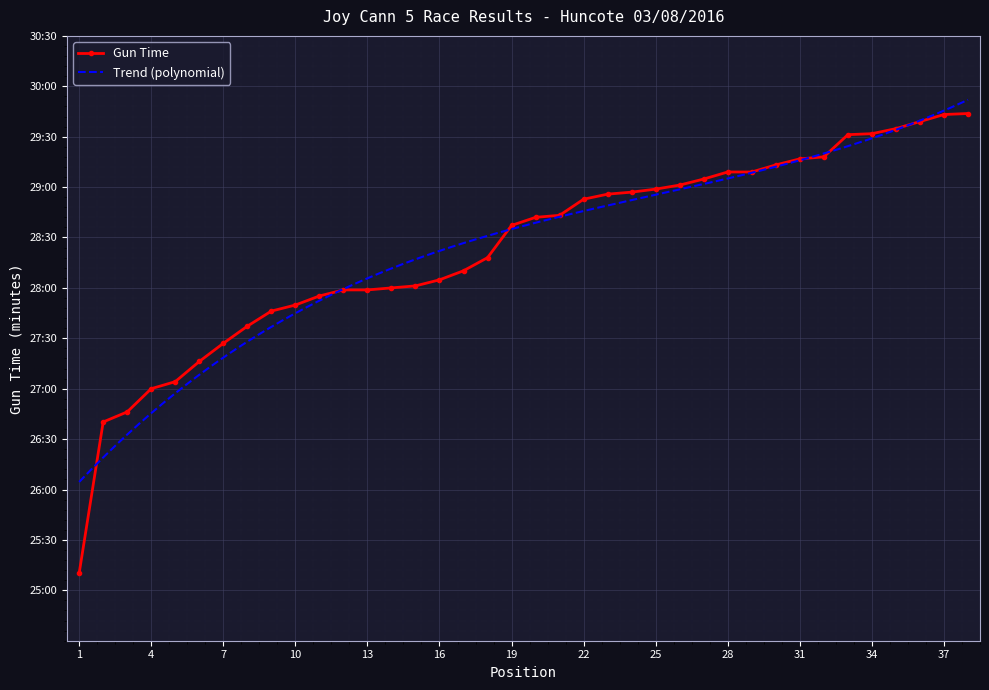

Reading left to right, what are all the values shown in this chart?

25.2	26.7	26.8	27.0	27.1	27.3	27.4	27.6	27.8	27.8	27.9	28.0	28.0	28.0	28.0	28.1	28.2	28.3	28.6	28.7	28.7	28.9	28.9	28.9	29.0	29.0	29.1	29.1	29.1	29.2	29.3	29.3	29.5	29.5	29.6	29.6	29.7	29.7